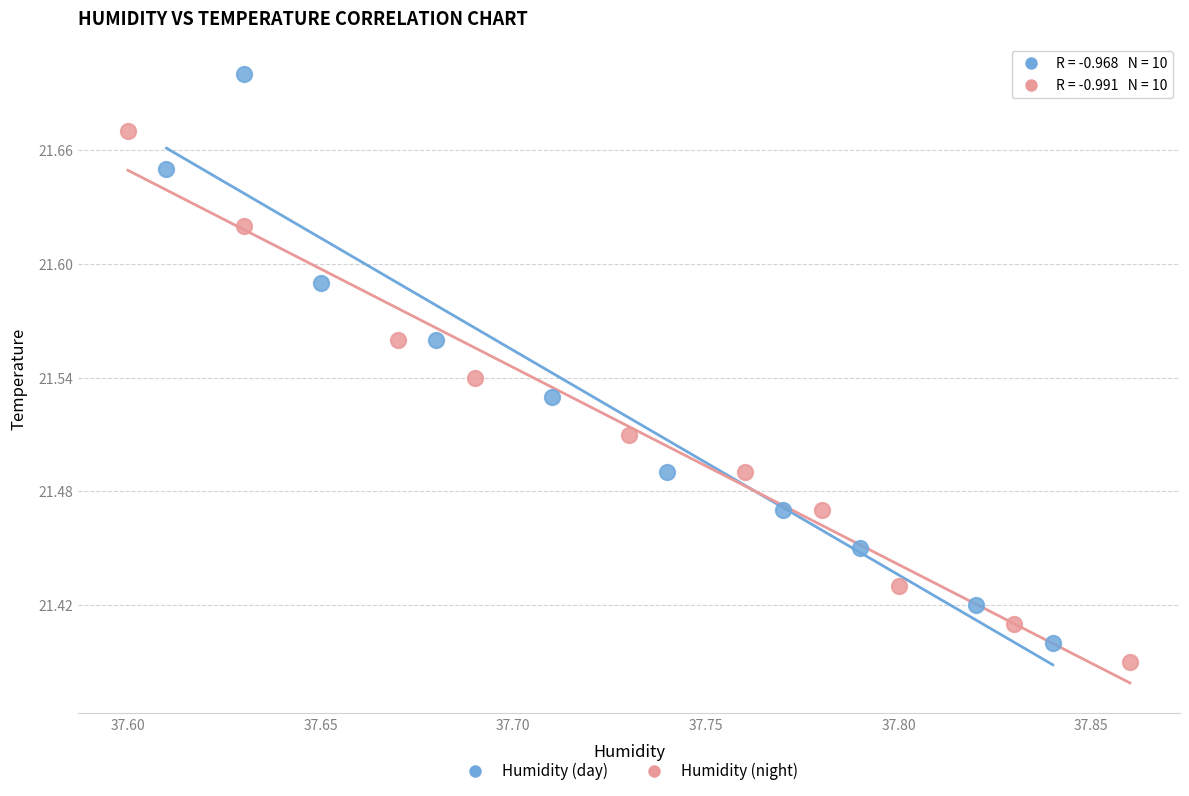

Which series reaches the maximum Y coordinate?

Humidity (day)